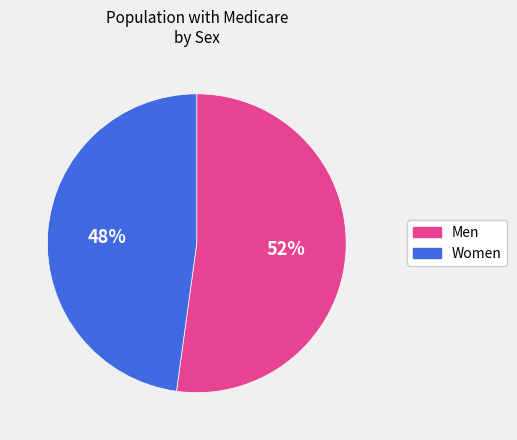

Do Women and Men together represent more than half of the pie?

Yes